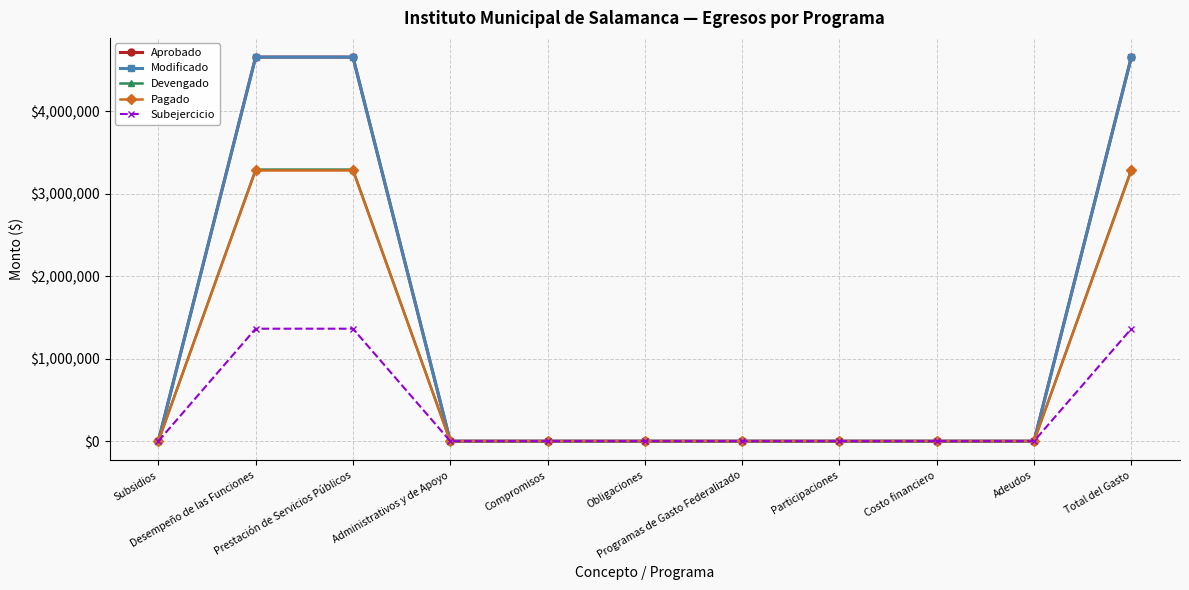

The Aprobado series shows 4657500.0 at Prestación de Servicios Públicos. True or false?

True